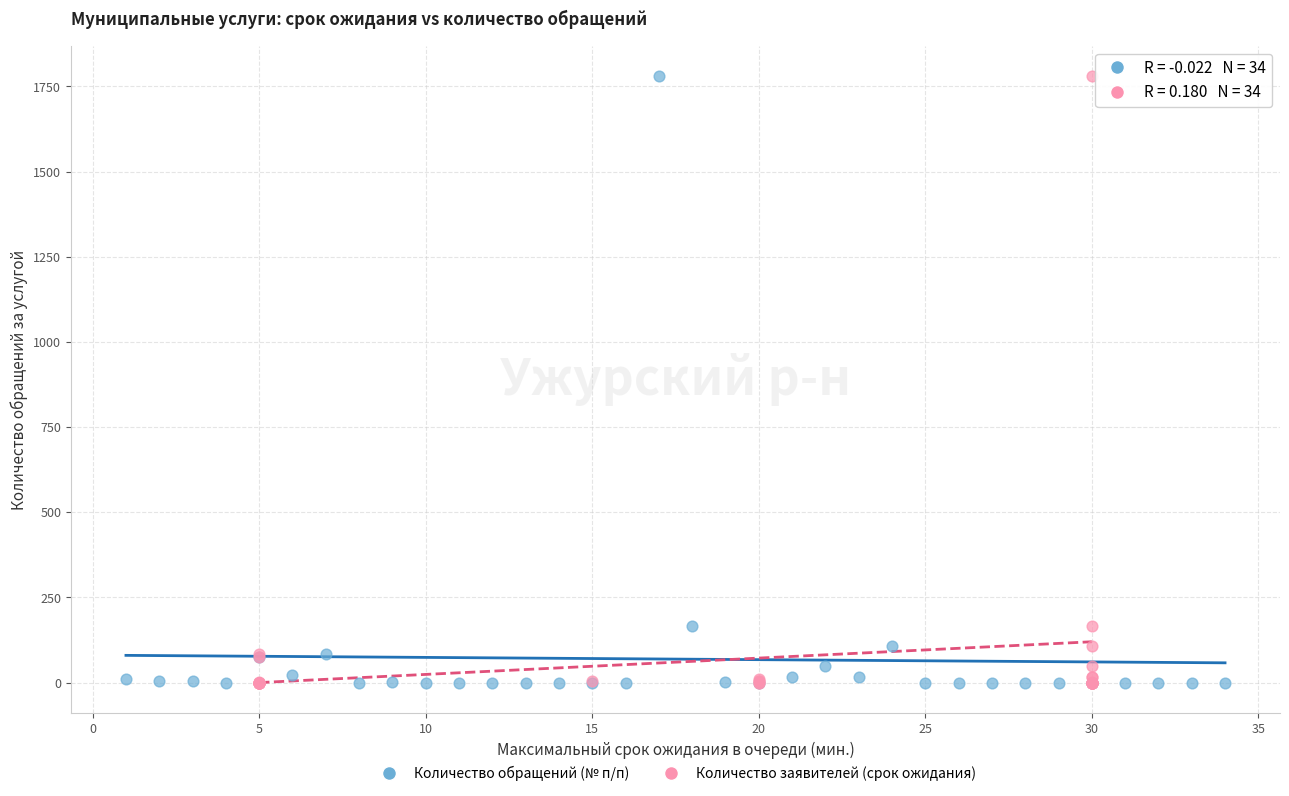

What are all the series names shown in the legend?

Количество обращений (№ п/п), Количество заявителей (срок ожидания)